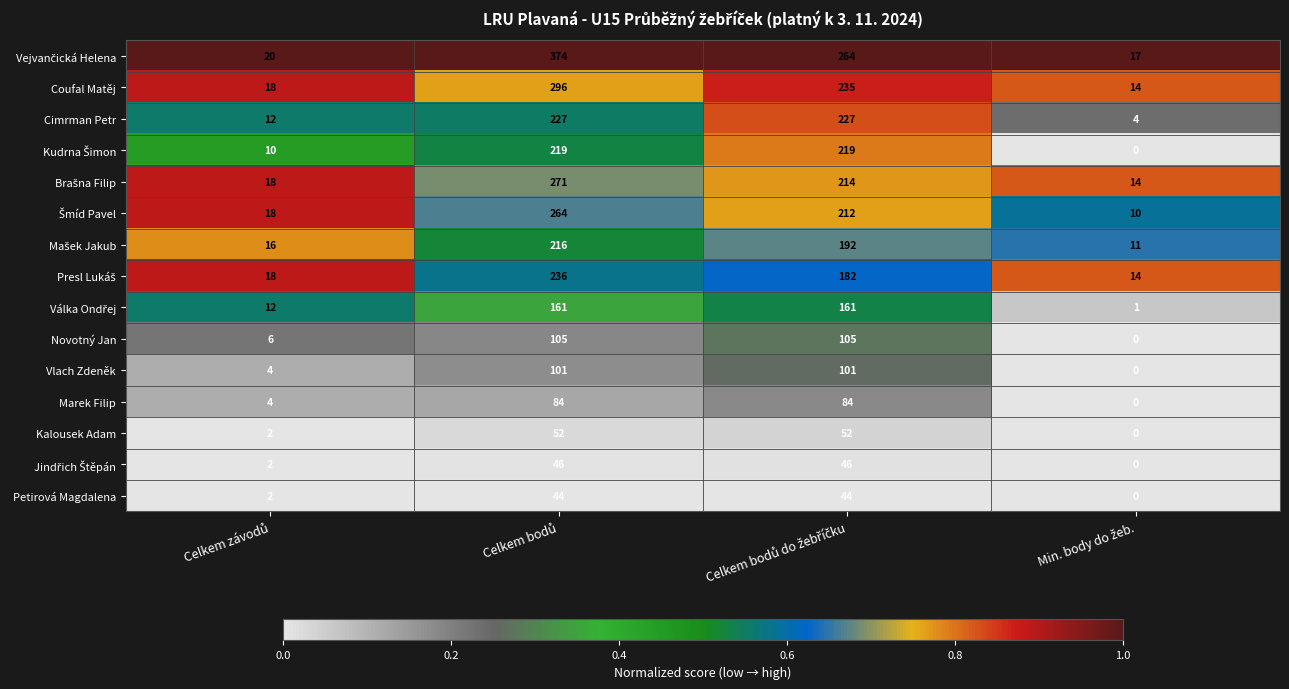

What is the maximum value shown in the chart?

374